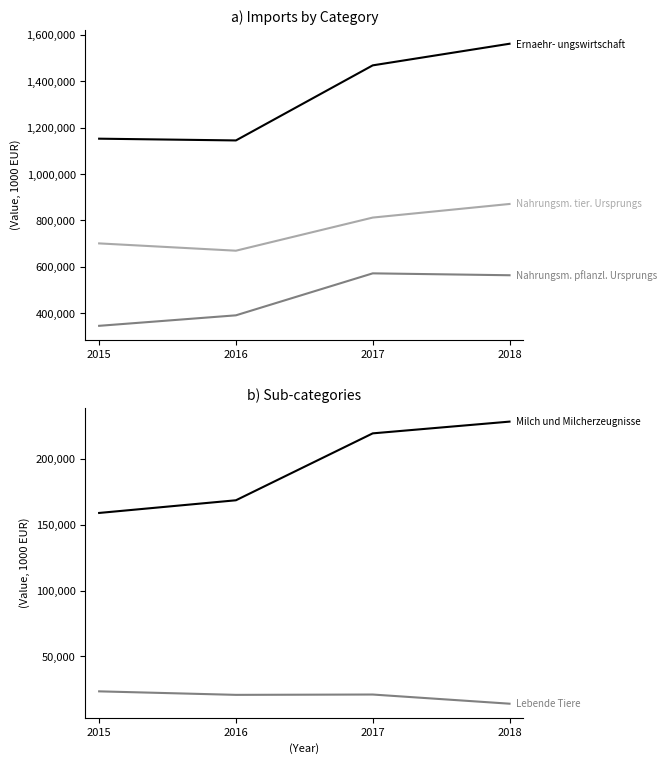

Rank the series at 2015 from highest to lowest value.

Ernaehr-
ungswirtschaft, Nahrungsm. tier.
Ursprungs, Nahrungsm. pflanzl.
Ursprungs, Milch und
Milcherzeugnisse, Lebende Tiere